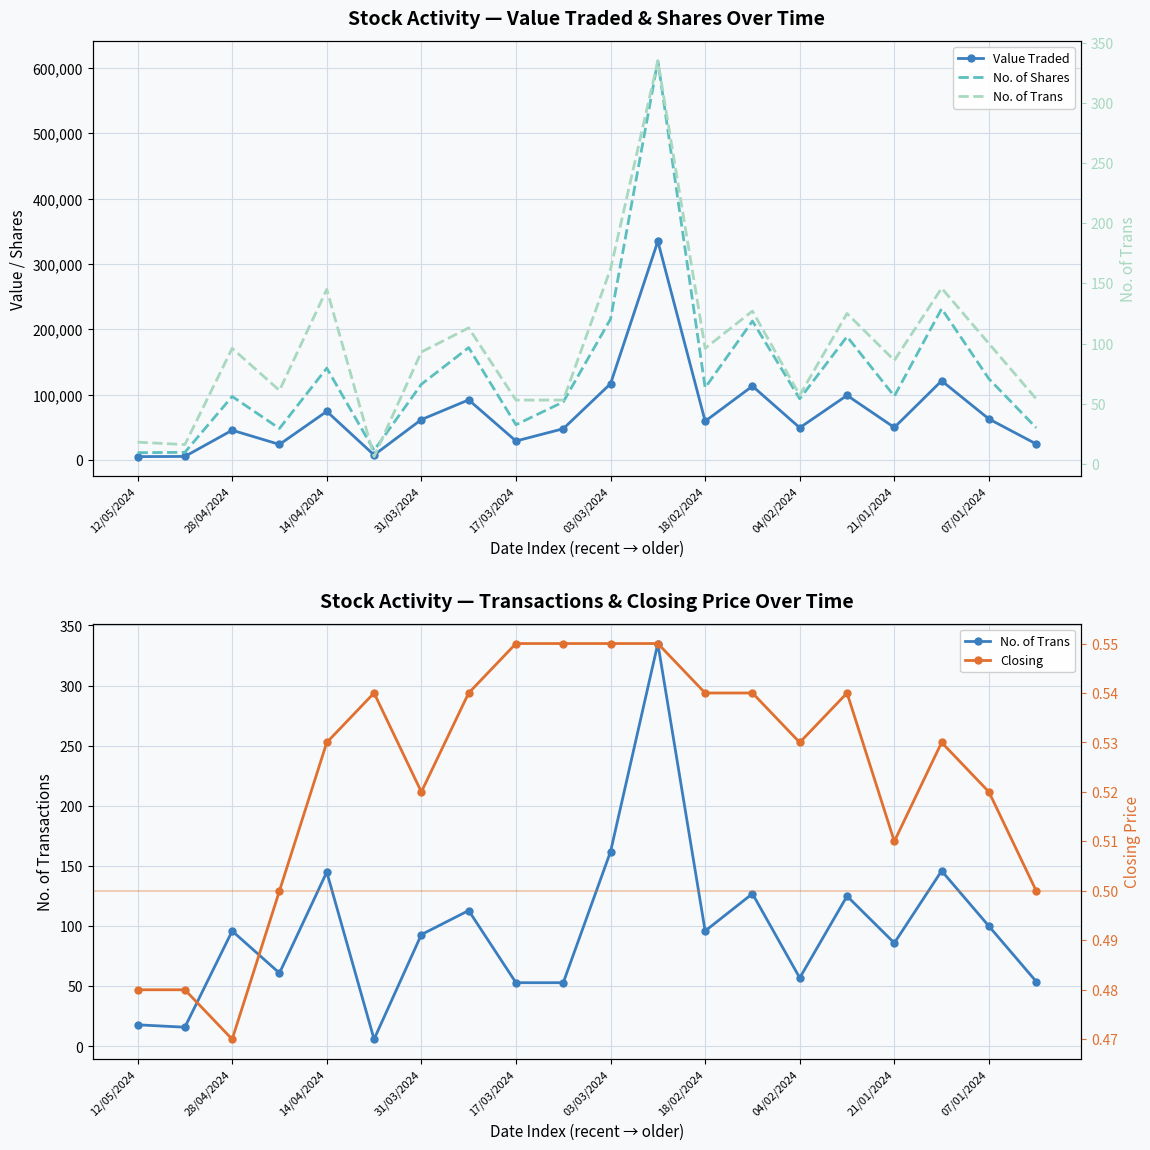

Reading left to right, list all the values displayed in this chart.

Value Traded: 5527.0	5772.0	45861.0	24139.0	74705.0	7977.0	62128.0	92310.0	29351.0	48144.0	117033.0	335016.0	59633.0	113351.0	49681.0	99166.0	50080.0	121471.0	63090.0	24824.0
No. of Shares: 11514.0	12056.0	97552.0	48549.0	140888.0	15050.0	116152.0	172307.0	54298.0	89135.0	215990.0	610906.0	110914.0	212886.0	93932.0	189137.0	97973.0	231796.0	124474.0	49569.0
No. of Trans: 18.0	16.0	96.0	61.0	145.0	6.0	93.0	113.0	53.0	53.0	162.0	335.0	96.0	127.0	57.0	125.0	86.0	146.0	100.0	54.0
Closing: 0.5	0.5	0.5	0.5	0.5	0.5	0.5	0.5	0.6	0.6	0.6	0.6	0.5	0.5	0.5	0.5	0.5	0.5	0.5	0.5